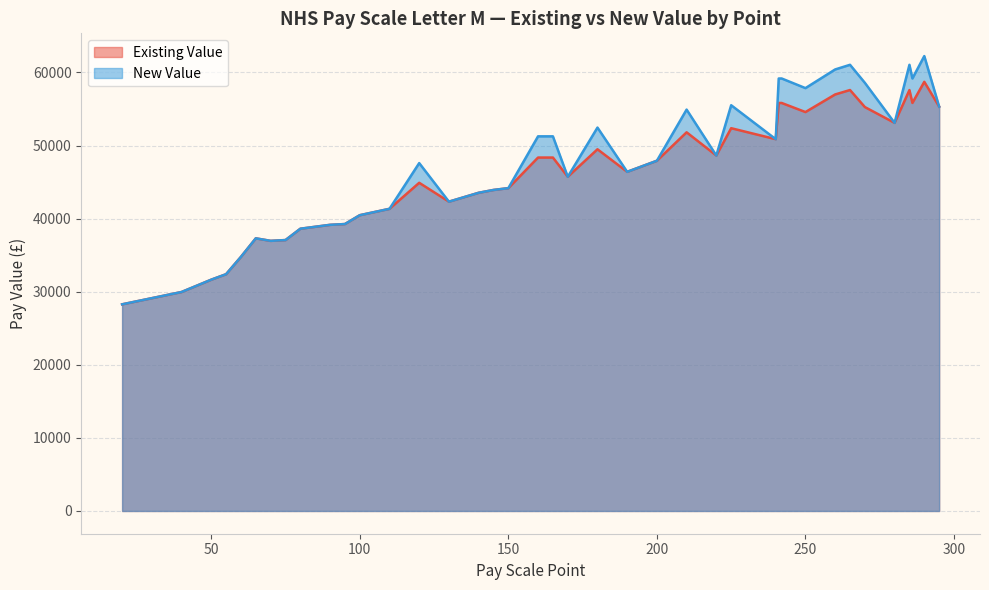

True or false: New Value and Existing Value intersect in this chart.

False